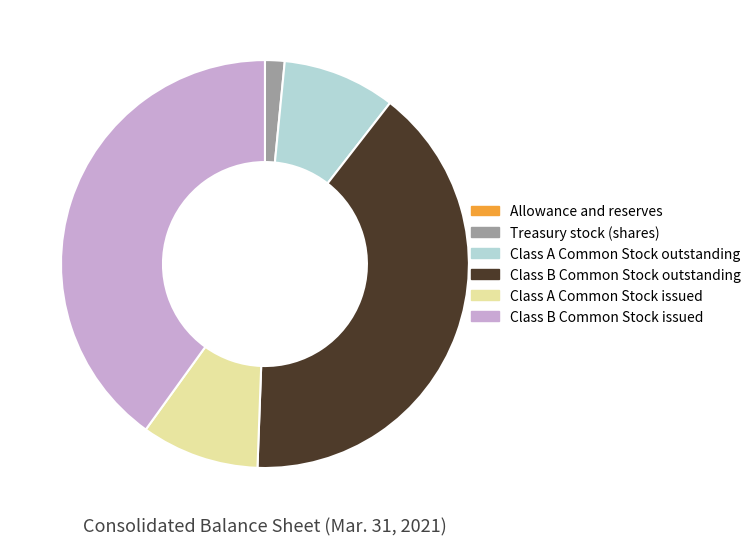

Is there a majority slice in this chart?

No